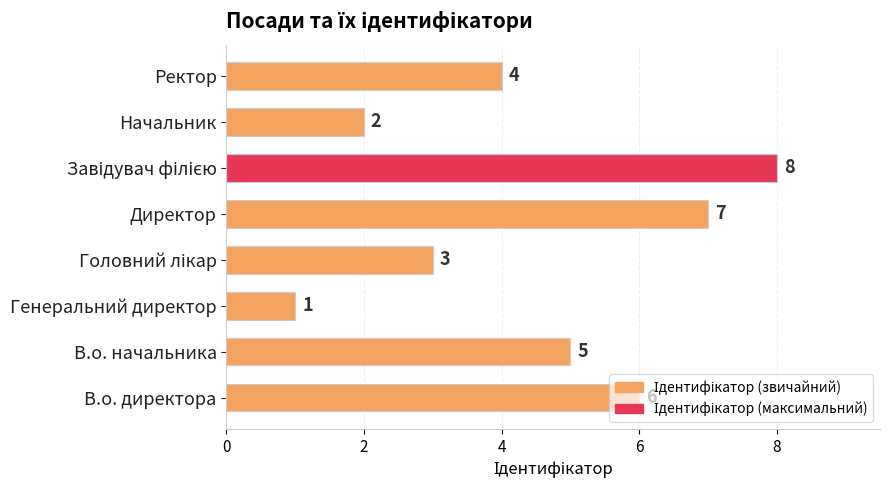

At which category does the chart reach its minimum across all series?

Генеральний директор